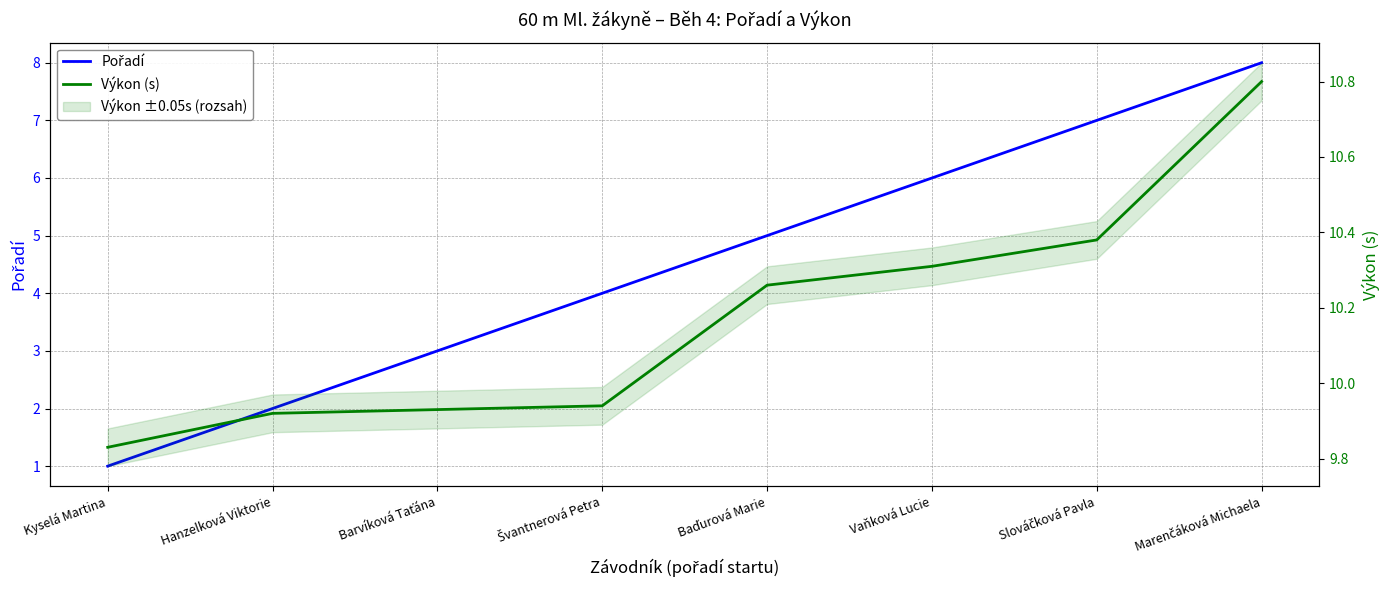

At which category does the chart reach its minimum across all series?

Kyselá Martina